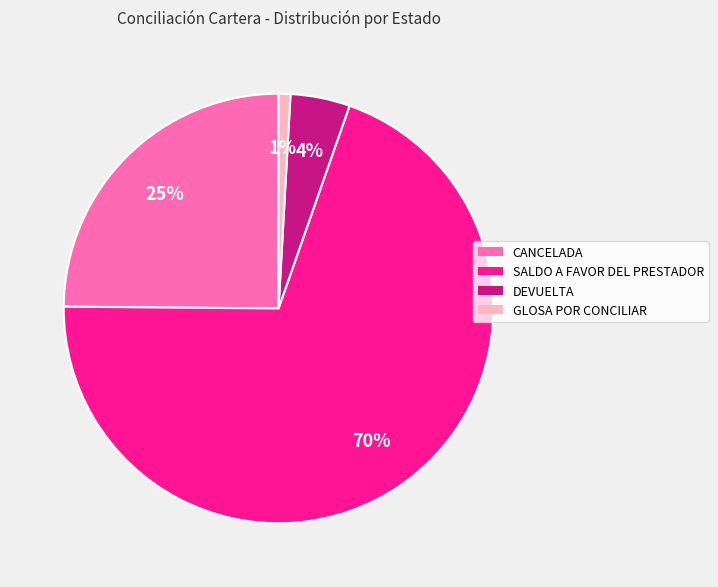

To the nearest percent, what is the difference between the largest and smallest slice percentages?

69%